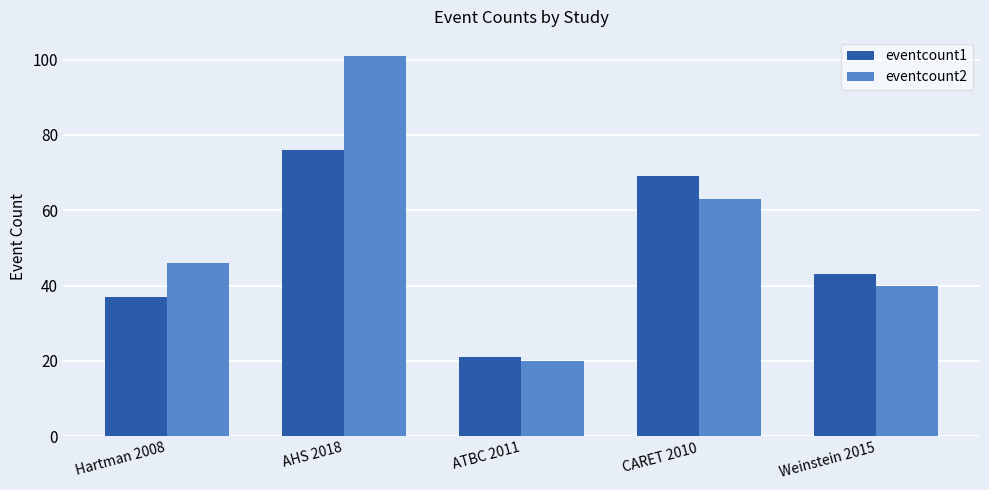

List the series in order of their peak value, lowest first.

eventcount1, eventcount2